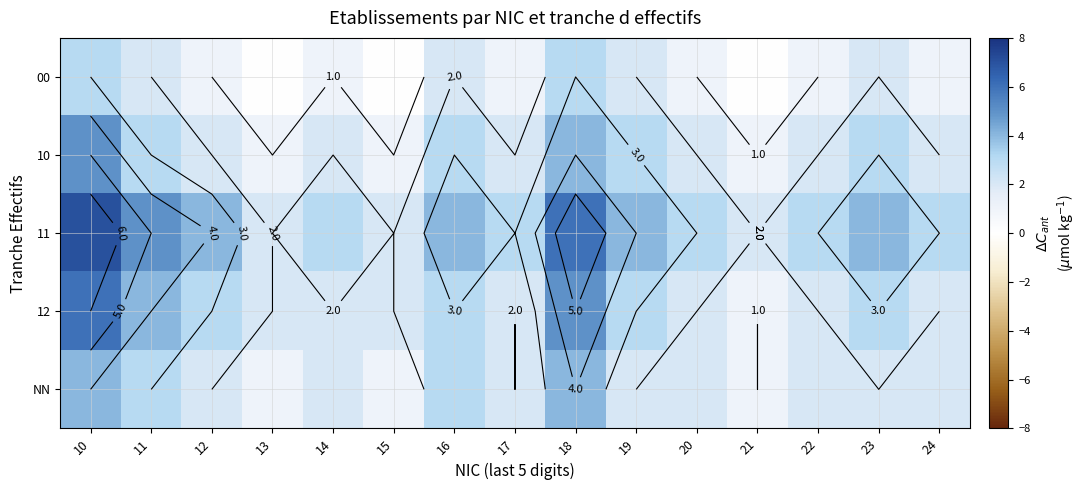

How many data points in 10 are less than 2?

3